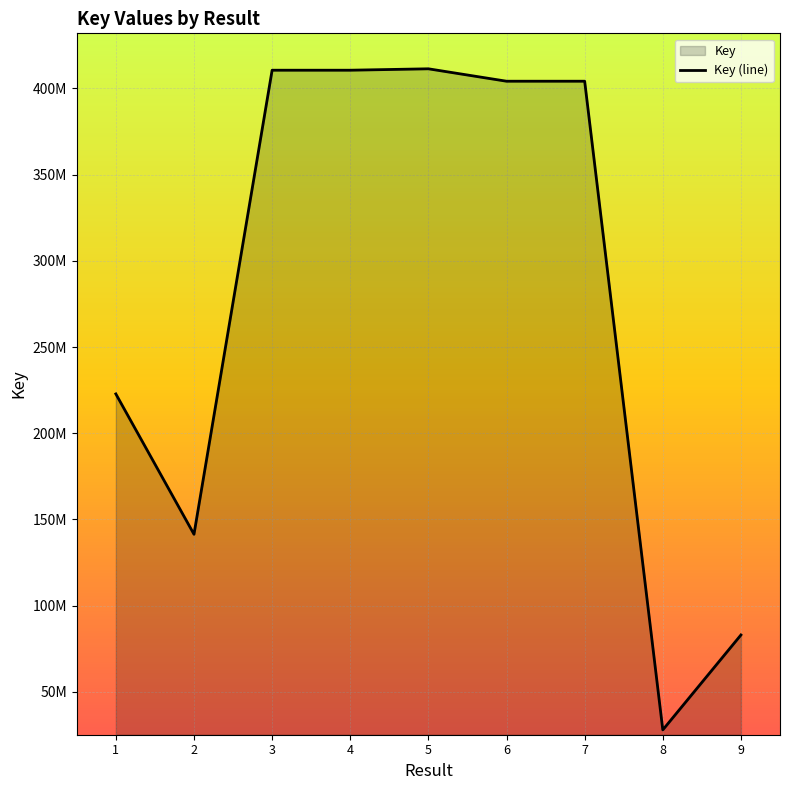

What is the value of the 3rd point from the left?

410474261